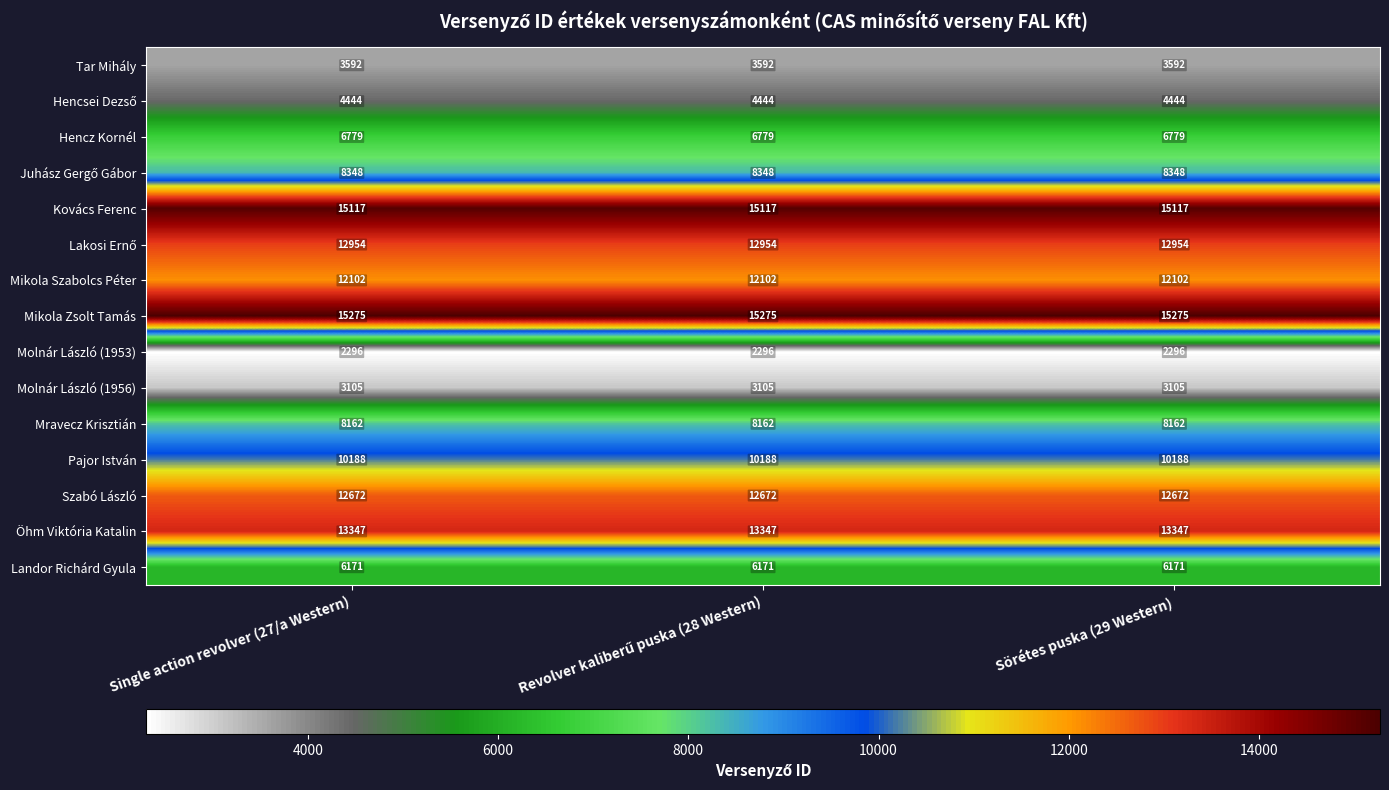

Which series has the largest total across all categories?

Mikola Zsolt Tamás